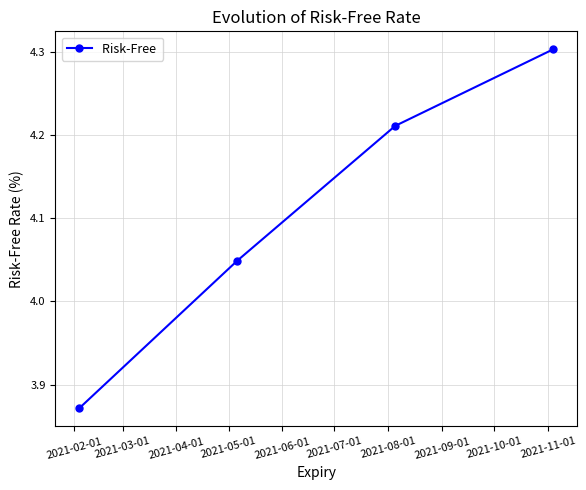

Count the values in the range 4 to 5.

3